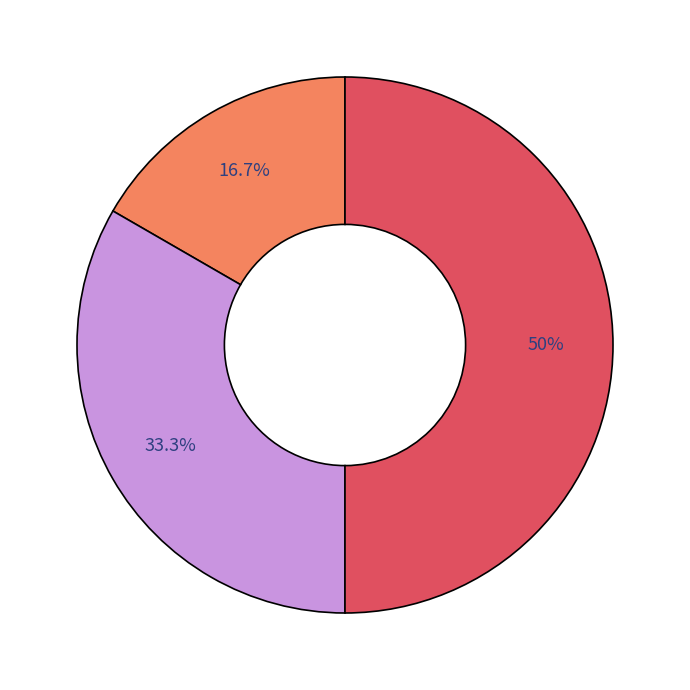

Count the number of slices in the pie.

3